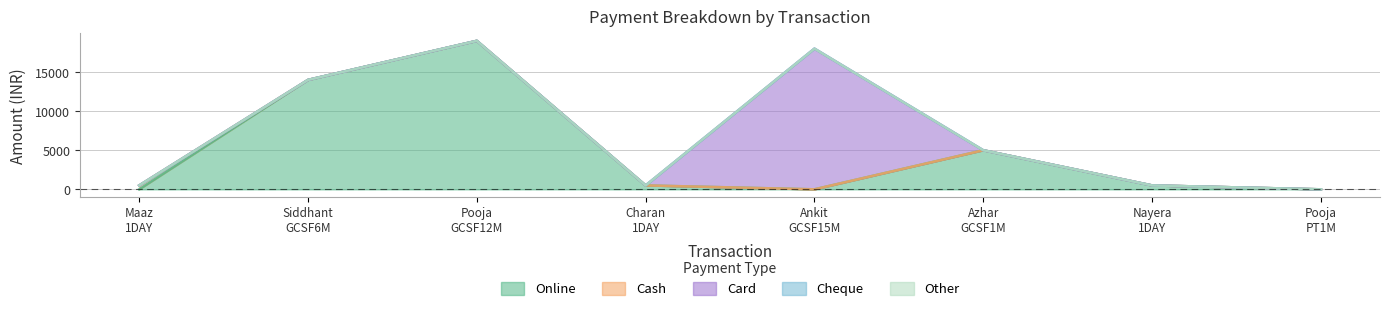

Which series has the widest spread of values?

Online